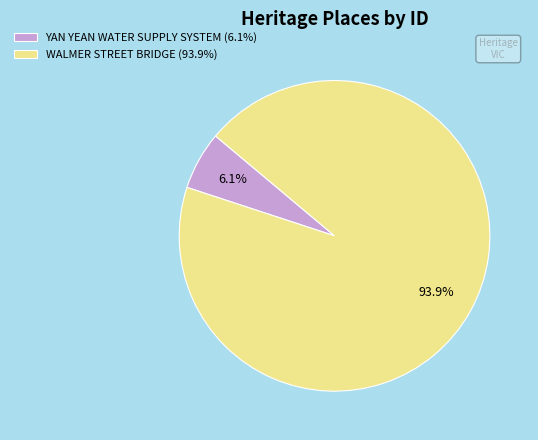

Is the sum of WALMER STREET BRIDGE and YAN YEAN WATER SUPPLY SYSTEM greater than half?

Yes